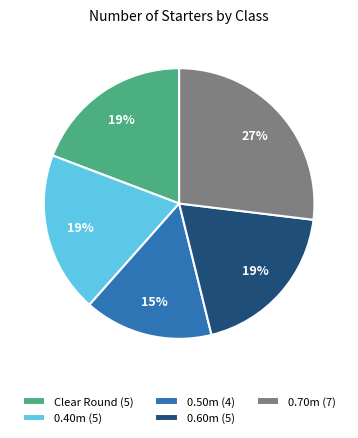

How many slices are in this pie chart?

5